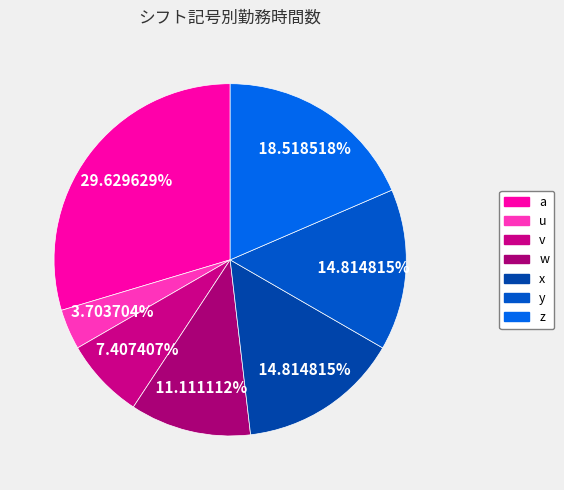

Does v represent more than half of the total?

No